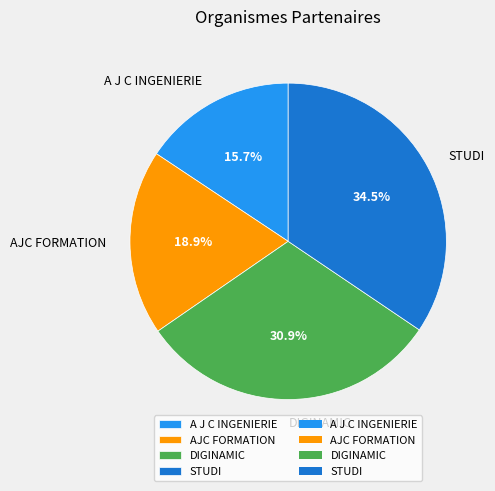

Which category has the biggest portion of the pie?

STUDI